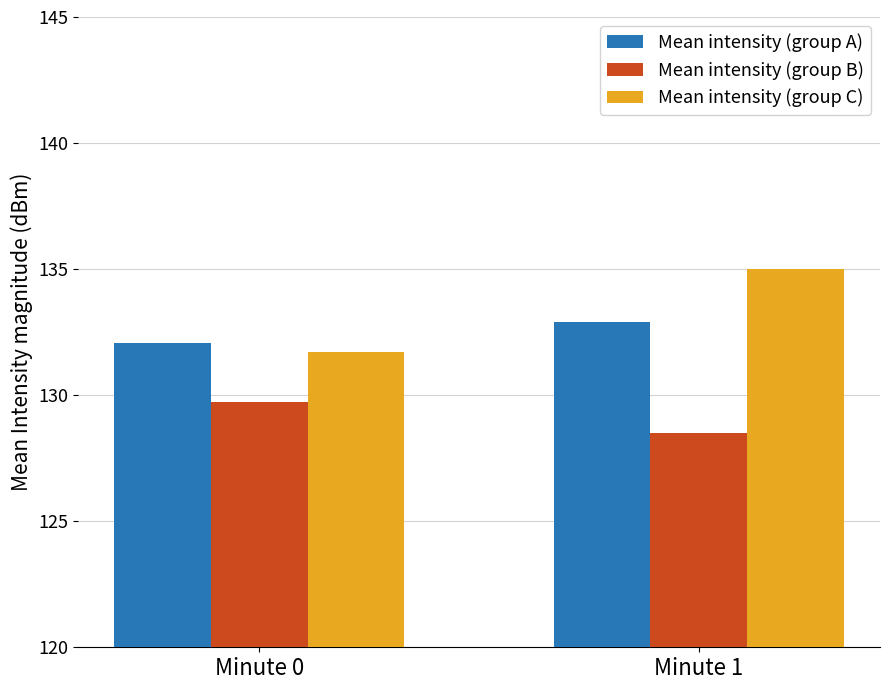

Reading left to right, transcribe all the data shown in this chart.

Mean intensity (group A): 132.1	132.9
Mean intensity (group B): 129.7	128.5
Mean intensity (group C): 131.7	135.0